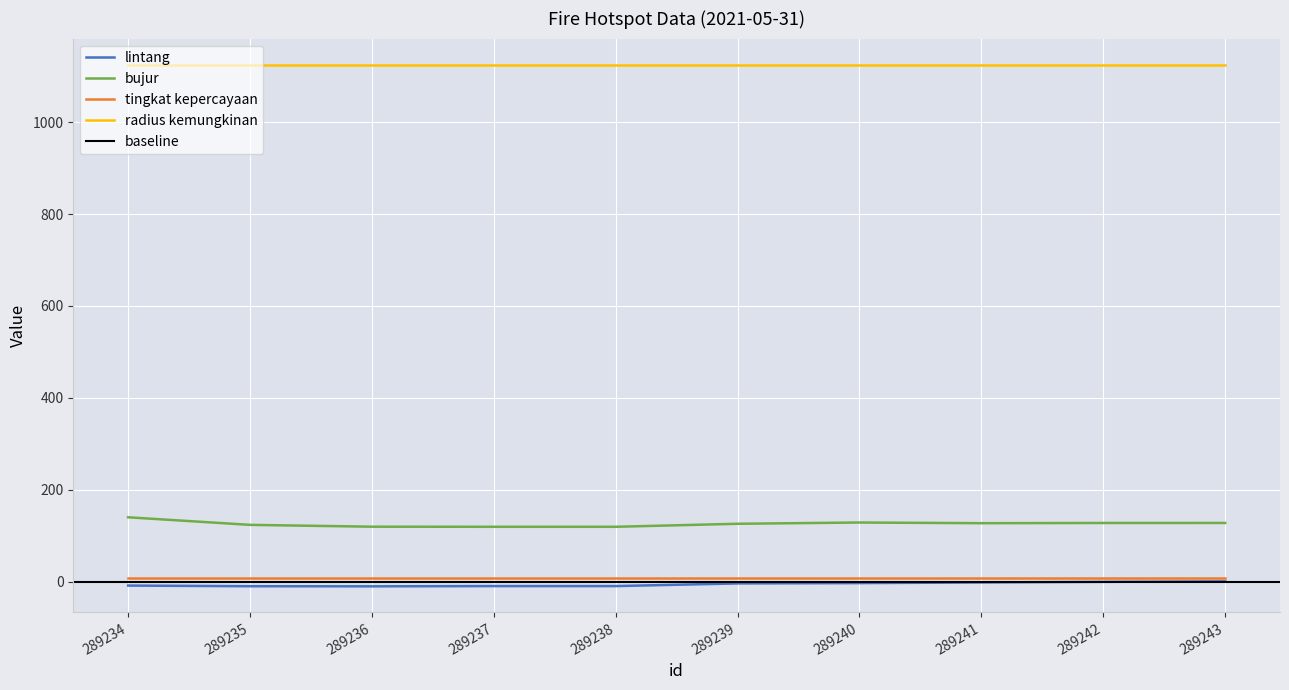

Is it true that lintang equals -15.4 at 289237?

False